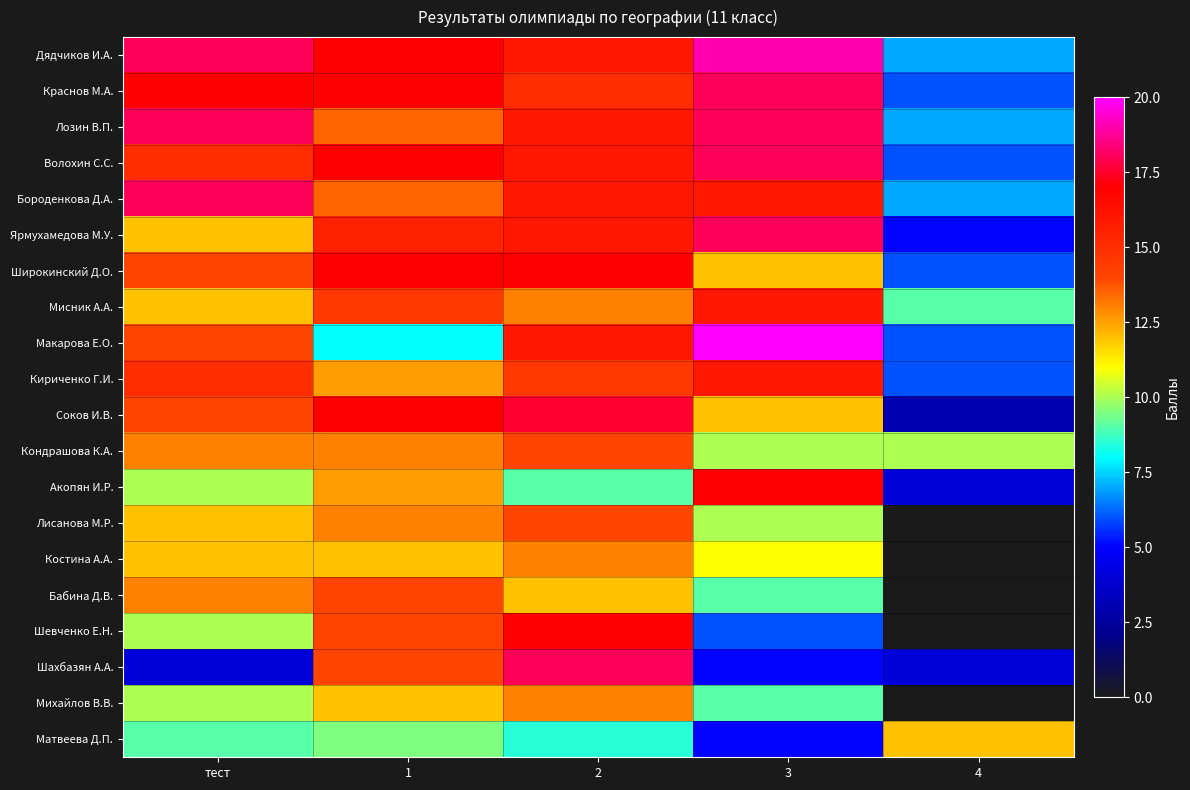

Reading left to right, transcribe all the data shown in this chart.

Дядчиков И.А.: тест=18.0	1=17.0	2=16.0	3=19.0	4=7.0
Краснов М.А.: тест=17.0	1=17.0	2=15.0	3=18.0	4=6.0
Лозин В.П.: тест=18.0	1=13.5	2=16.0	3=18.0	4=7.0
Волохин С.С.: тест=15.0	1=17.0	2=16.0	3=18.0	4=6.0
Бороденкова Д.А.: тест=18.0	1=13.5	2=16.0	3=16.0	4=7.0
Ярмухамедова М.У.: тест=12.0	1=15.5	2=16.0	3=18.0	4=5.0
Широкинский Д.О.: тест=14.0	1=17.0	2=17.0	3=12.0	4=6.0
Мисник А.А.: тест=12.0	1=14.5	2=13.0	3=16.0	4=9.0
Макарова Е.О.: тест=14.0	1=8.0	2=16.0	3=20.0	4=6.0
Кириченко Г.И.: тест=15.0	1=12.5	2=14.5	3=16.0	4=6.0
Соков И.В.: тест=14.0	1=17.0	2=17.5	3=12.0	4=3.0
Кондрашова К.А.: тест=13.0	1=13.0	2=14.0	3=10.0	4=10.0
Акопян И.Р.: тест=10.0	1=12.5	2=9.0	3=17.0	4=4.0
Лисанова М.Р.: тест=12.0	1=13.0	2=14.0	3=10.0	4=0.0
Костина А.А.: тест=12.0	1=12.0	2=13.0	3=11.0	4=0.0
Бабина Д.В.: тест=13.0	1=14.0	2=12.0	3=9.0	4=0.0
Шевченко Е.Н.: тест=10.0	1=14.0	2=17.0	3=6.0	4=0.0
Шахбазян А.А.: тест=4.0	1=14.0	2=18.0	3=5.0	4=4.0
Михайлов В.В.: тест=10.0	1=12.0	2=13.0	3=9.0	4=0.0
Матвеева Д.П.: тест=9.0	1=9.5	2=8.5	3=5.0	4=12.0